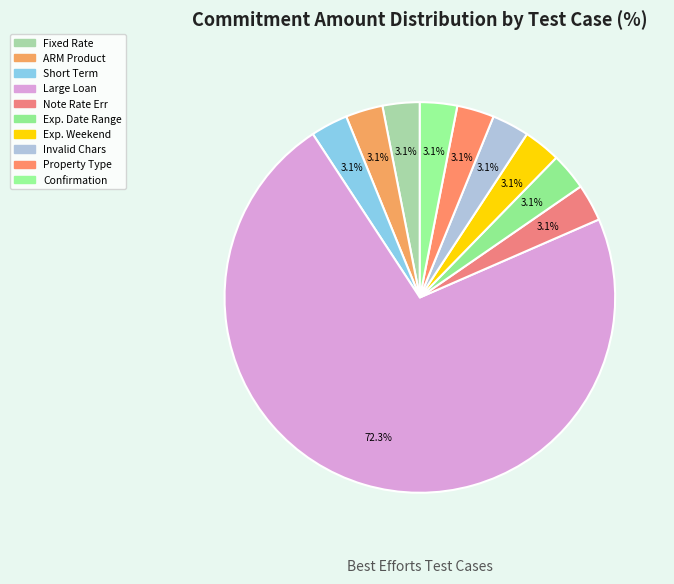

Count the number of slices in the pie.

10